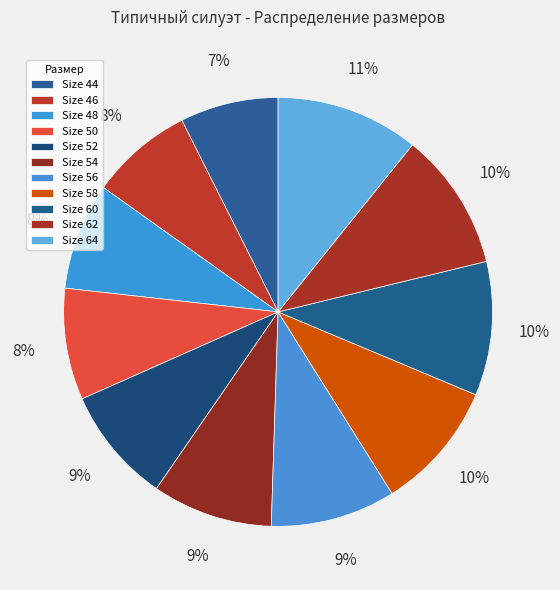

How many segments does this pie chart have?

11